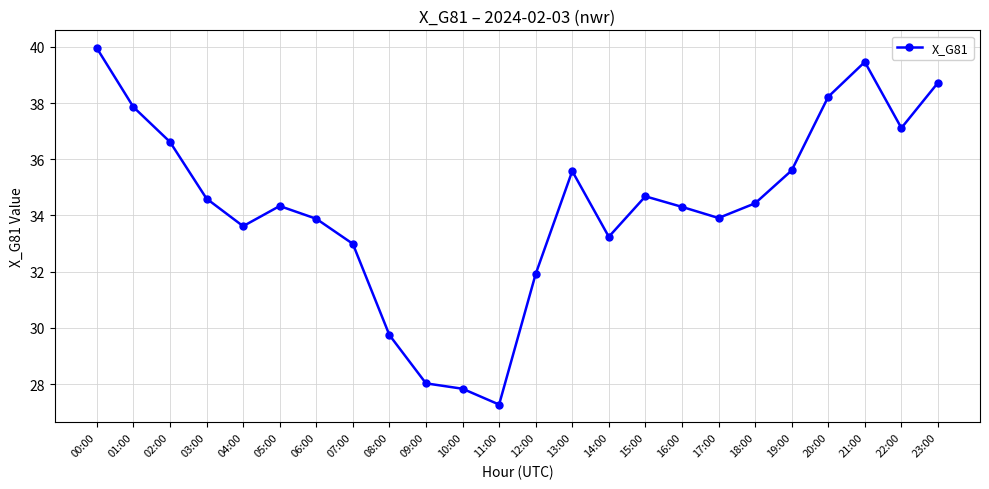

The value at 14:00 is 45.1. True or false?

False